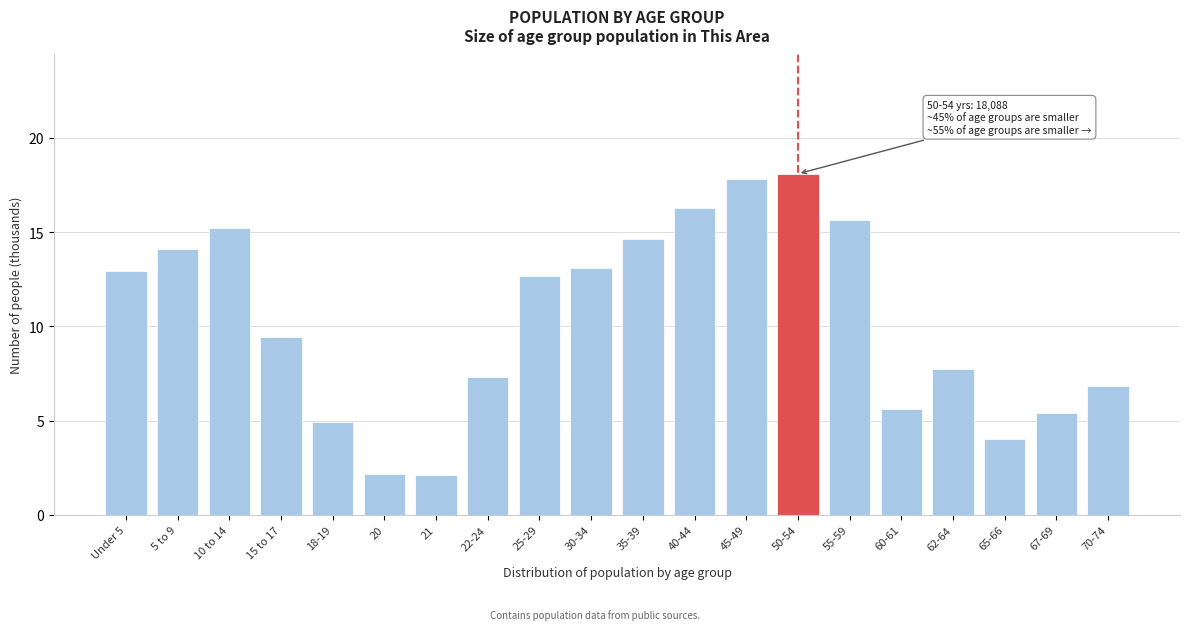

Where does the data first go above 12?

Under 5